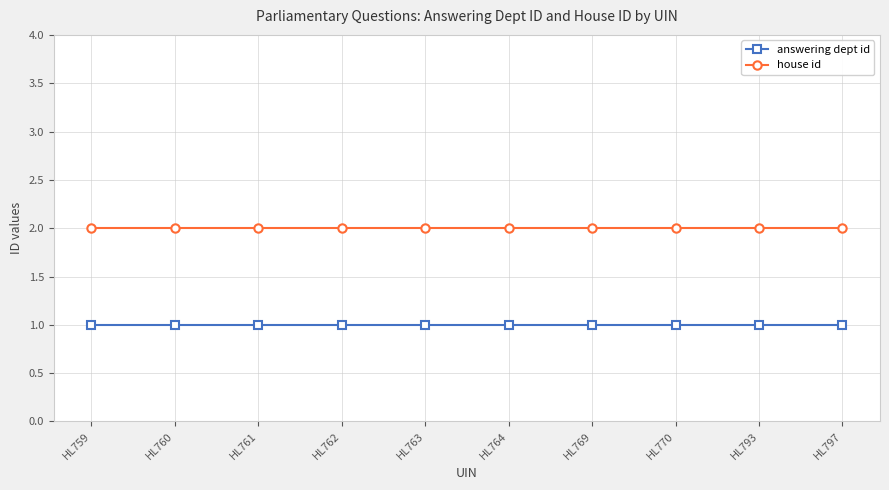

Rank the series at HL797 from lowest to highest value.

answering dept id, house id